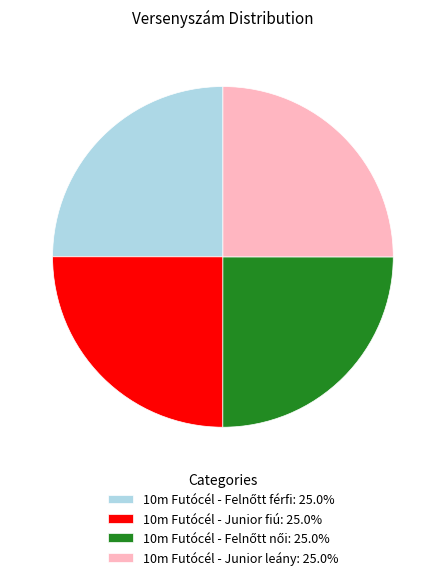

How many slices are in this pie chart?

4